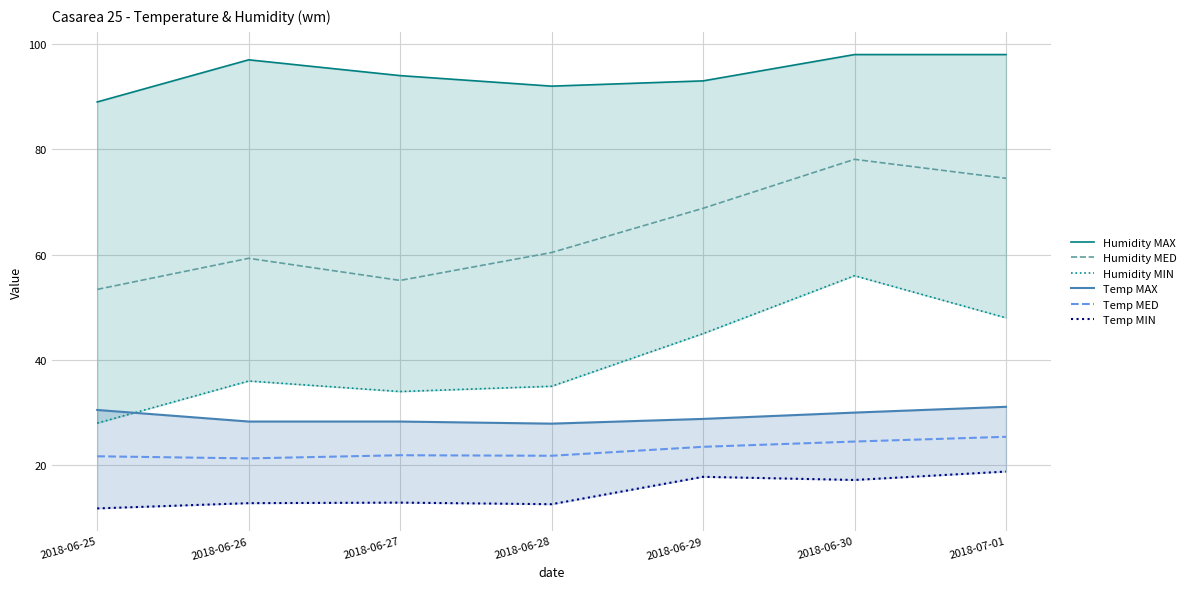

What is the total value across all series at 2018-06-29?

276.9